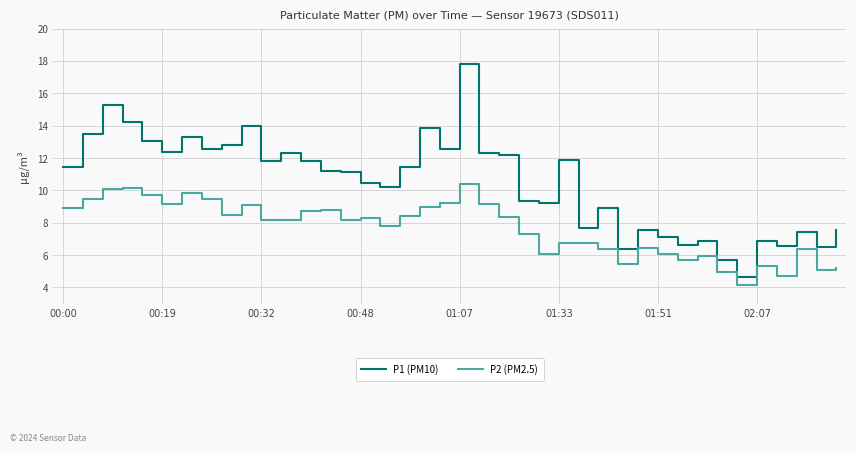

True or false: P2 (PM2.5) and P1 (PM10) cross at least once.

False